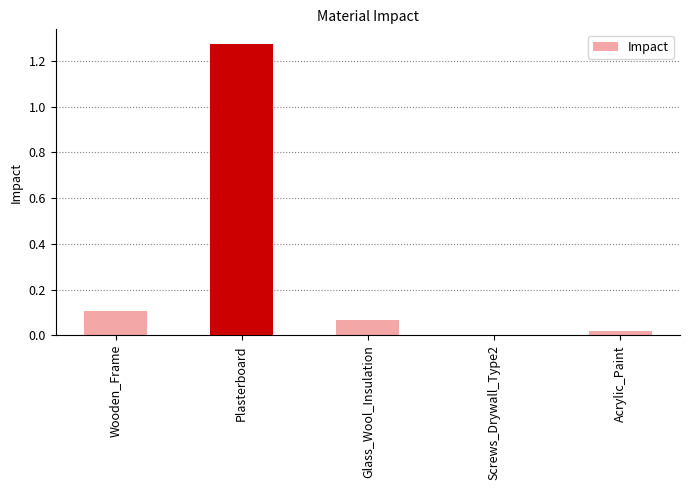

The value at Acrylic_Paint is 0.0. True or false?

True